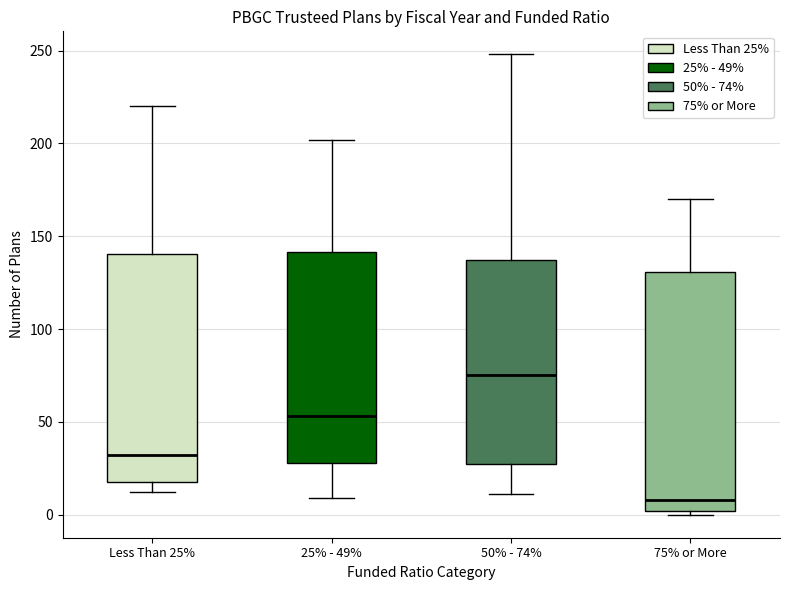

Where is the upper edge of the box for 75% or More on the y-axis? The values are not printed on the chart, so give them approximately, as read against the axis.

130